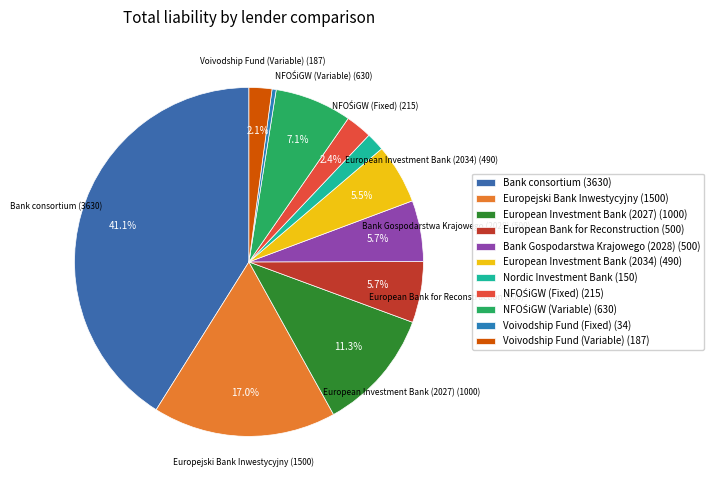

Is European Investment Bank (2027) the majority of the pie?

No